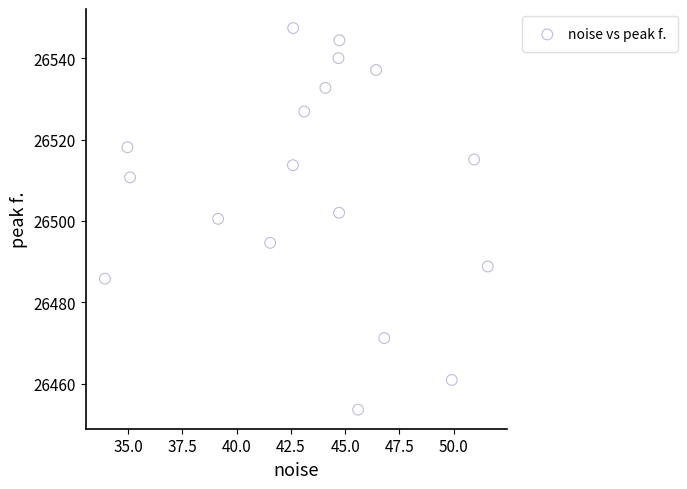

What is the range of X values (max minus min)?

17.6